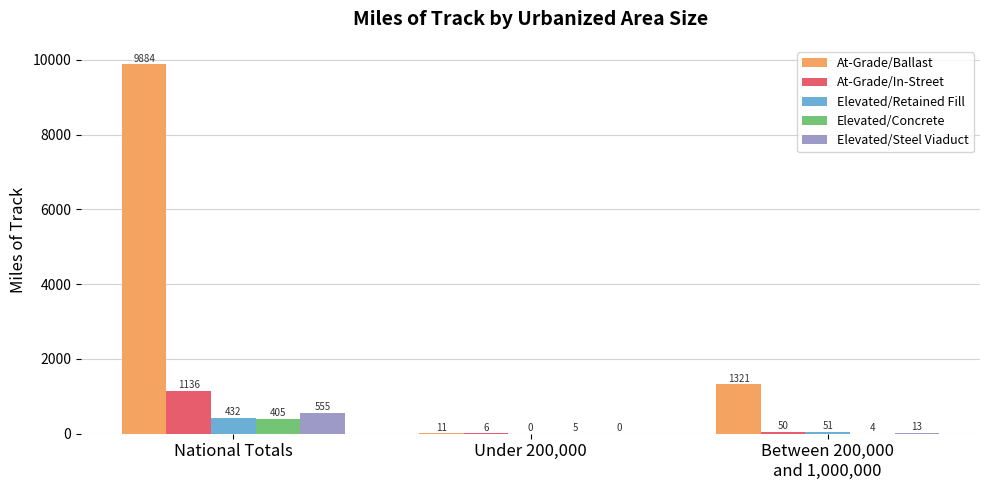

Is the value of Elevated/Retained Fill at Under 200,000 greater than the value of Elevated/Steel Viaduct at Between 200,000
and 1,000,000?

No